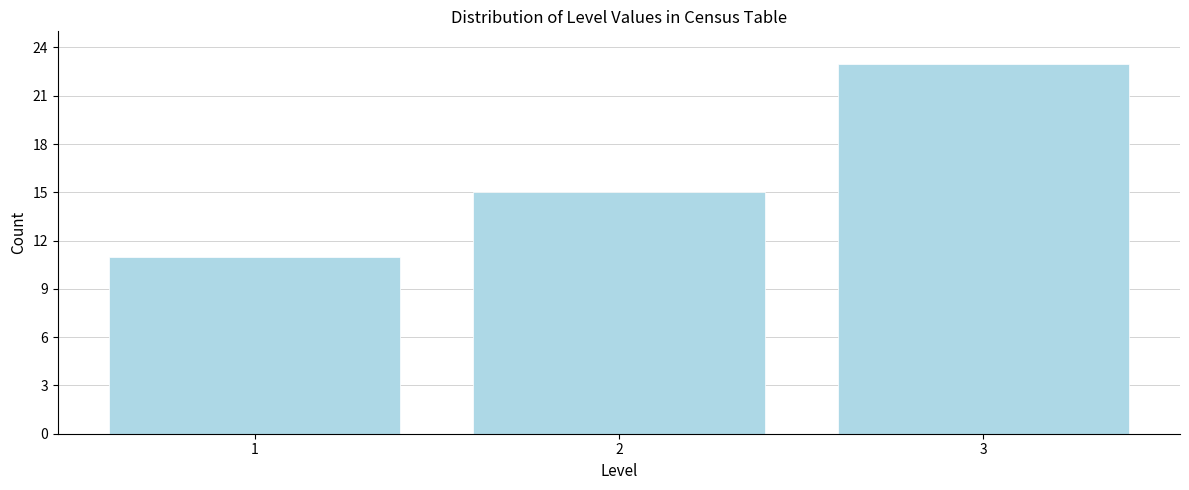

Reading left to right, list all the values displayed in this chart.

1=11	2=15	3=23